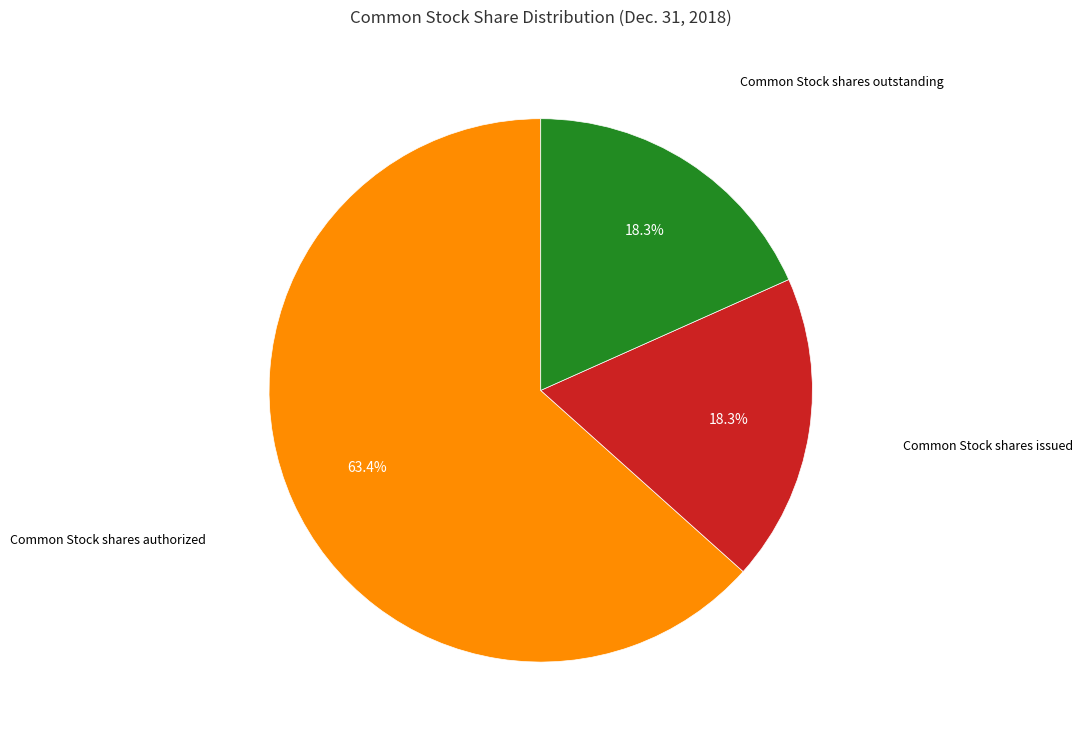

Is there a majority slice in this chart?

Yes